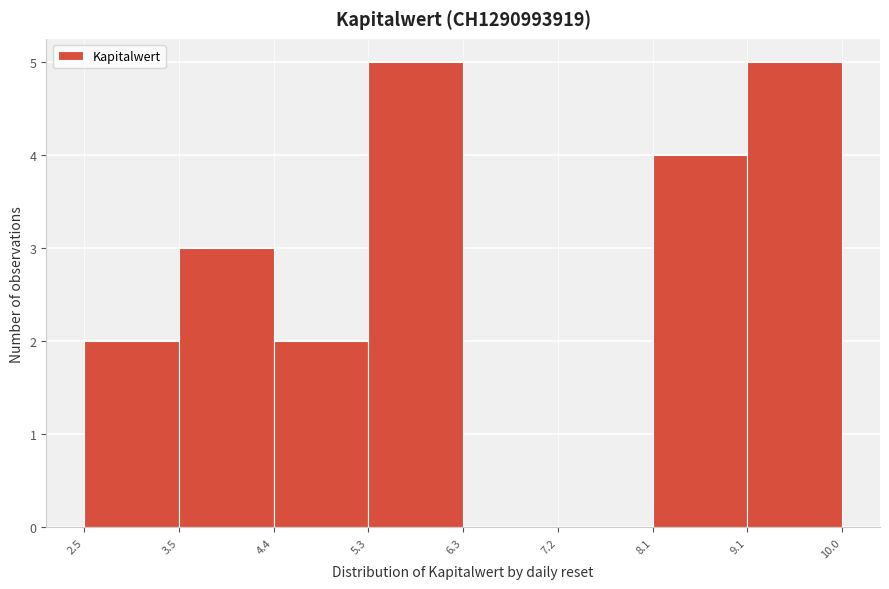

Reading left to right, list every bar in this chart as the range it spans on the x-axis followed by its height. The values are not printed on the chart, so give them approximately, as read against the axis.

2.5 to 3.5: 2
3.5 to 4.4: 3
4.4 to 5.3: 2
5.3 to 6.3: 5
6.3 to 7.2: 0
7.2 to 8.1: 0
8.1 to 9.1: 4
9.1 to 10.0: 5